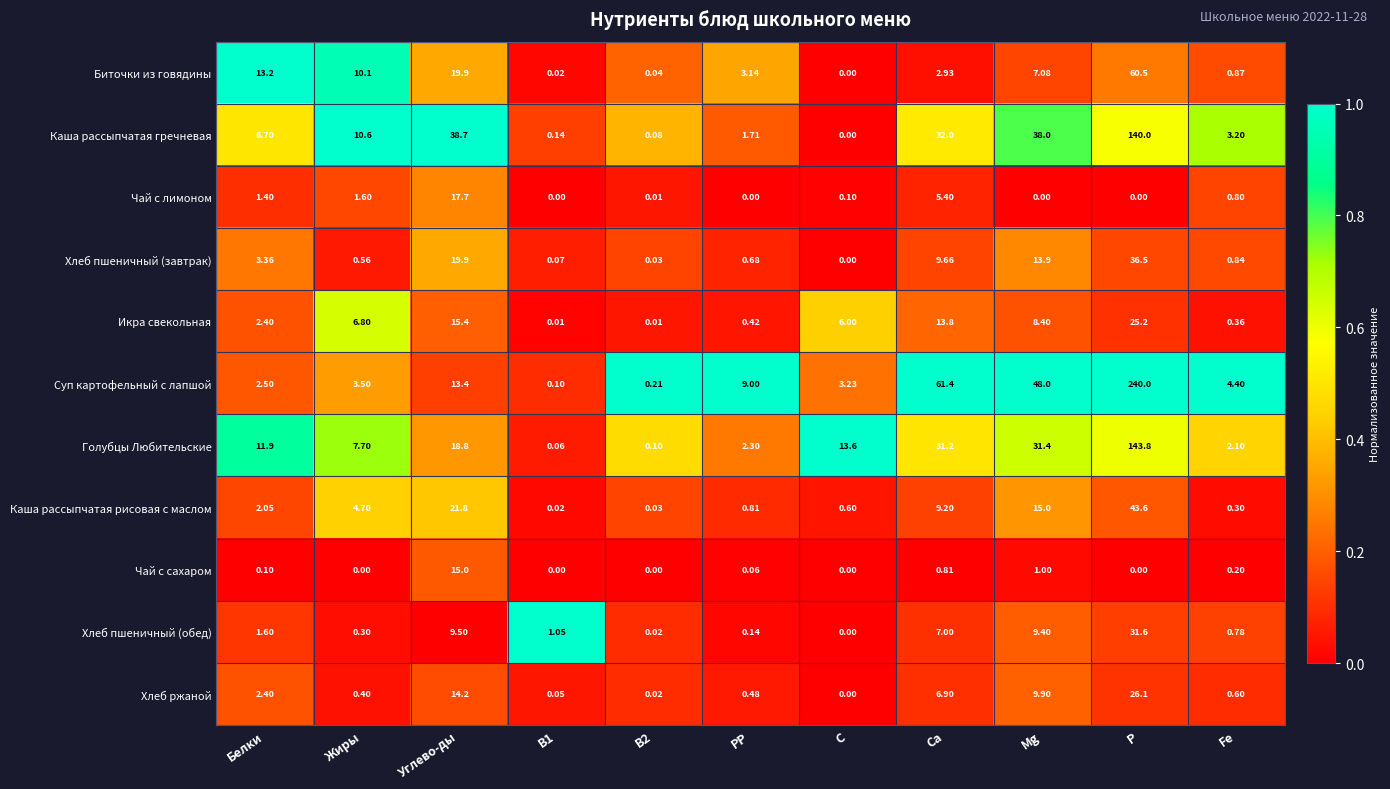

At how many categories does at least one series exceed 0?

11